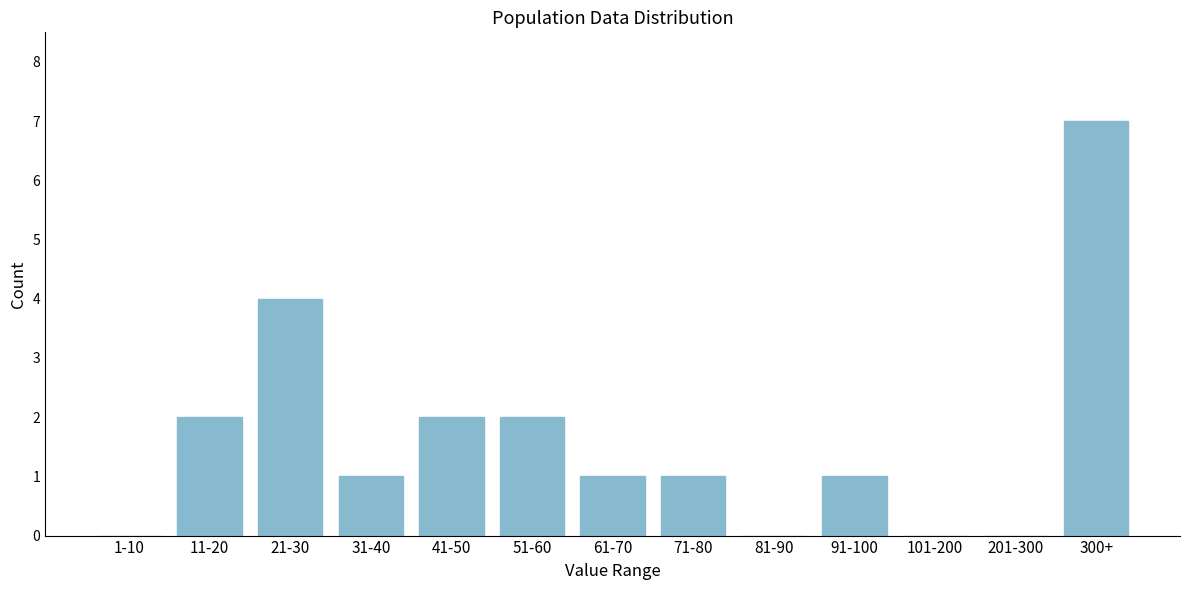

Reading left to right, what are all the values shown in this chart?

1-10=0	11-20=2	21-30=4	31-40=1	41-50=2	51-60=2	61-70=1	71-80=1	81-90=0	91-100=1	101-200=0	201-300=0	300+=7